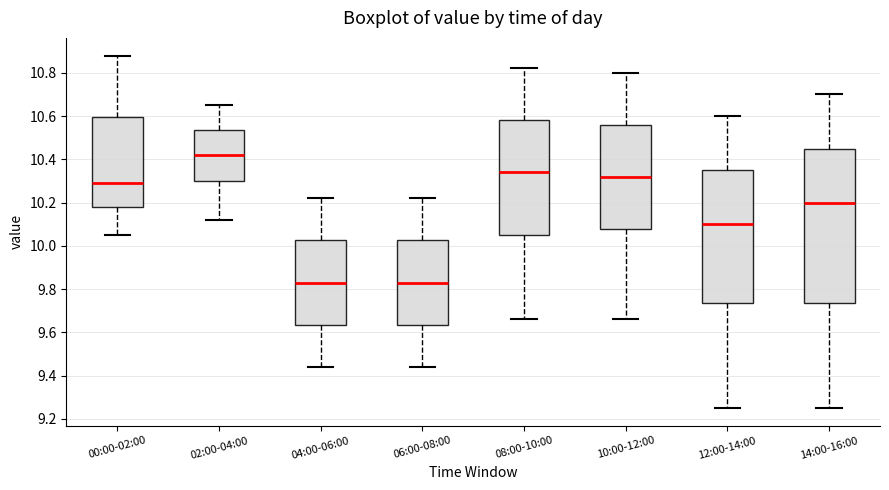

Reading left to right, transcribe this box plot: for each box, give where its median line is, the range the box spans, and where its two whiskers end, as read against the y-axis. The values are not printed on the chart, so give them approximately, as read against the axis.

00:00-02:00: median 10.30, box 10.18 to 10.60, whiskers 10.06 to 10.88
02:00-04:00: median 10.42, box 10.30 to 10.54, whiskers 10.12 to 10.66
04:00-06:00: median 9.84, box 9.64 to 10.02, whiskers 9.44 to 10.22
06:00-08:00: median 9.84, box 9.64 to 10.02, whiskers 9.44 to 10.22
08:00-10:00: median 10.34, box 10.06 to 10.58, whiskers 9.66 to 10.82
10:00-12:00: median 10.32, box 10.08 to 10.56, whiskers 9.66 to 10.80
12:00-14:00: median 10.10, box 9.74 to 10.36, whiskers 9.26 to 10.60
14:00-16:00: median 10.20, box 9.74 to 10.46, whiskers 9.26 to 10.70